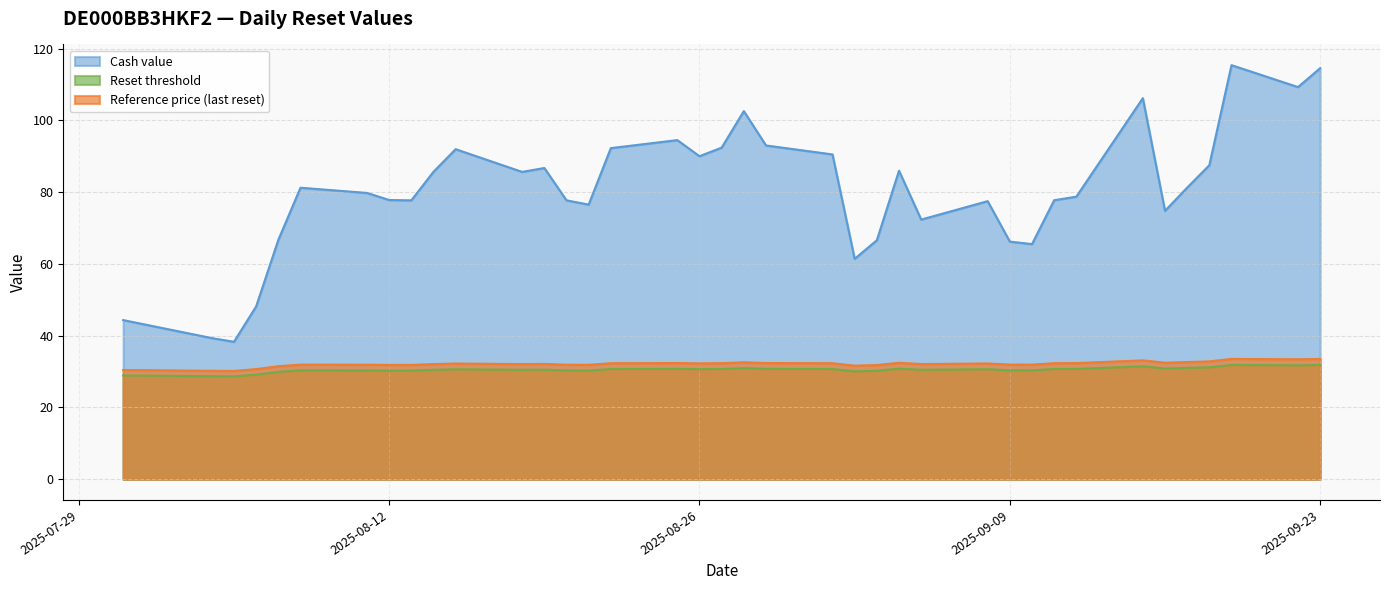

What is the sum of the Reference price (last reset) values at 2025-09-16 and 2025-09-01?

64.8